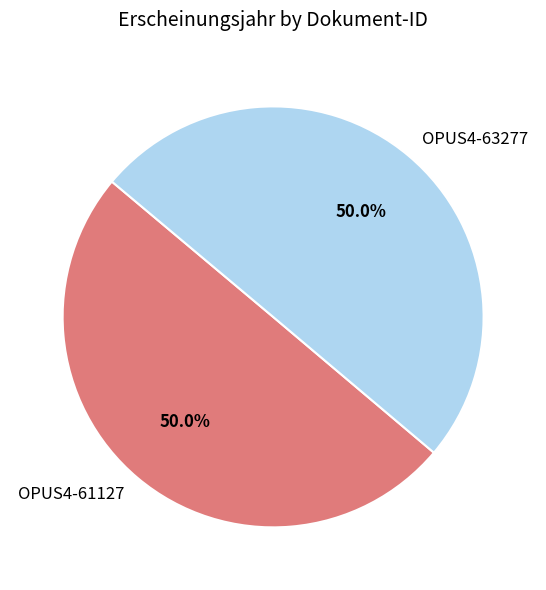

What is the ratio of the value at OPUS4-63277 to the value at OPUS4-61127?

1.0